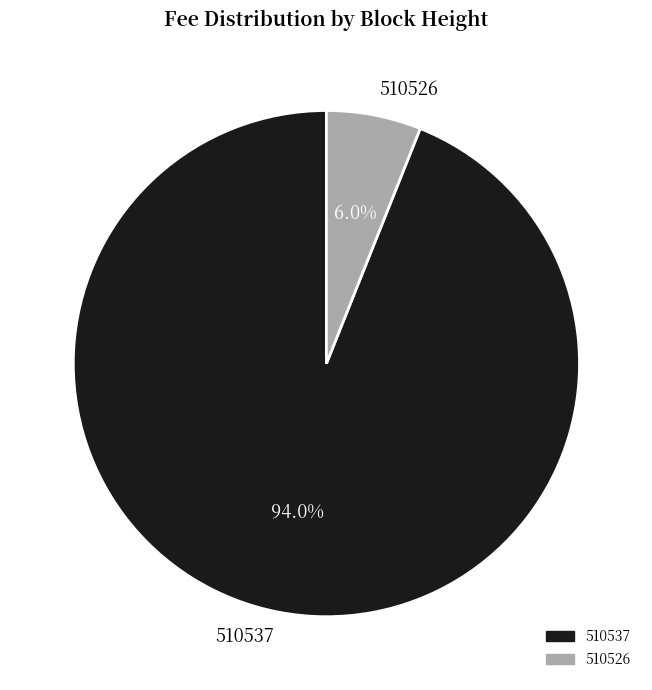

What portion of the pie excludes 510537?

6.0%